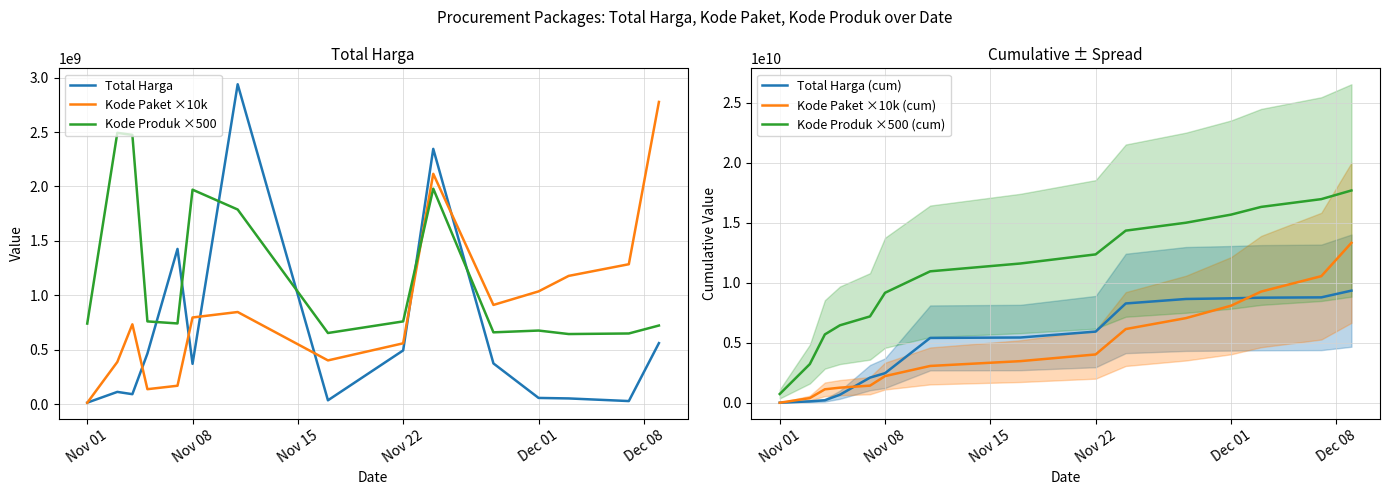

Count the number of data series in this chart.

6